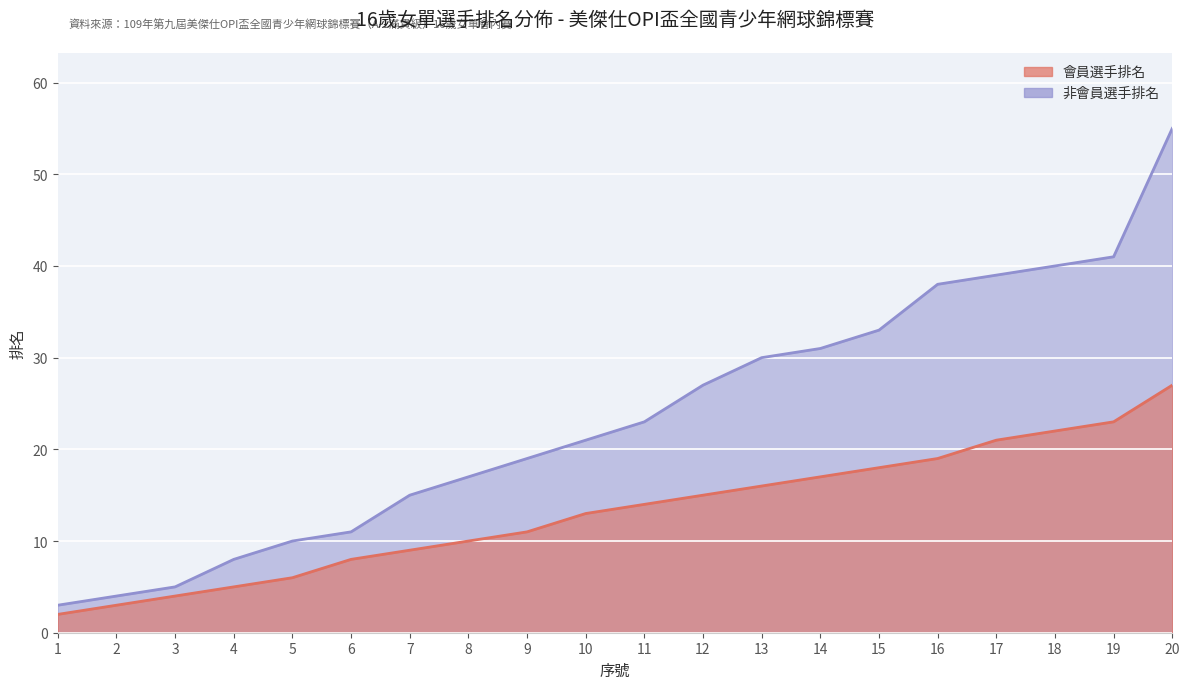

Rank the series by their maximum value, from lowest to highest.

會員選手排名, 非會員選手排名